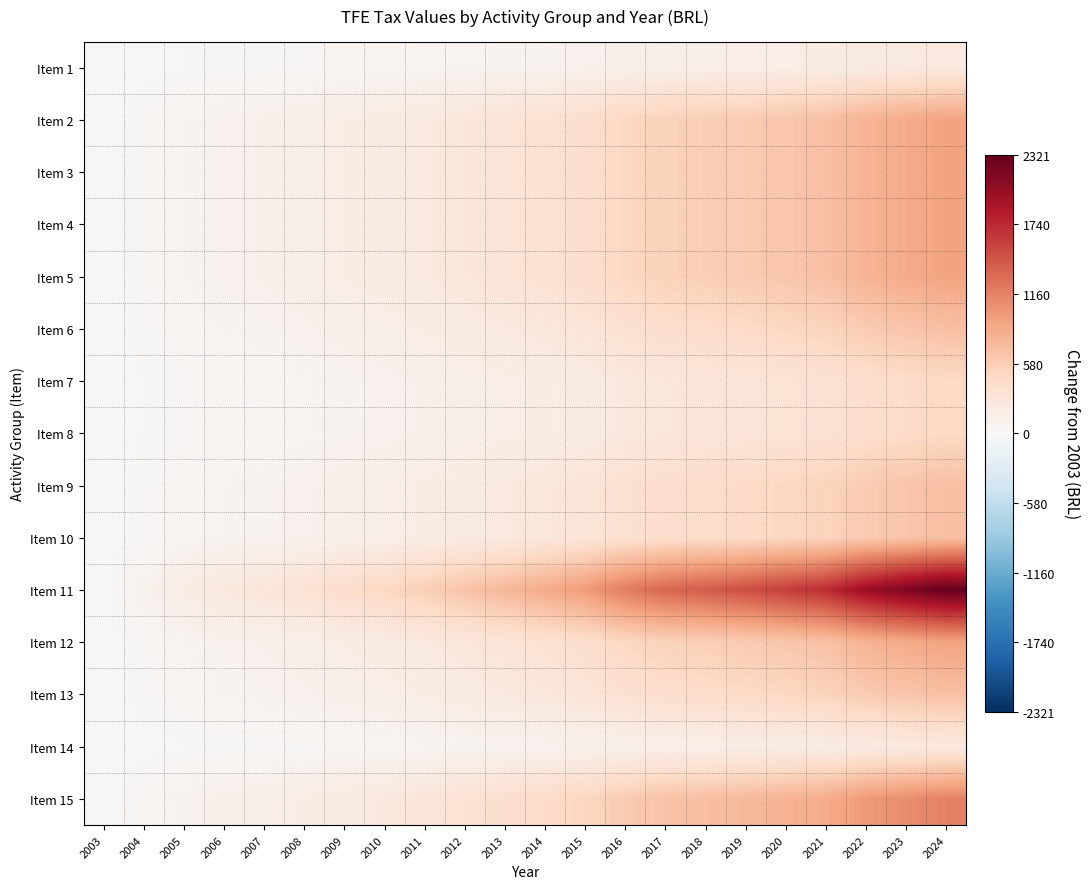

What is the spread (max minus min) of values at 2013?

689.5